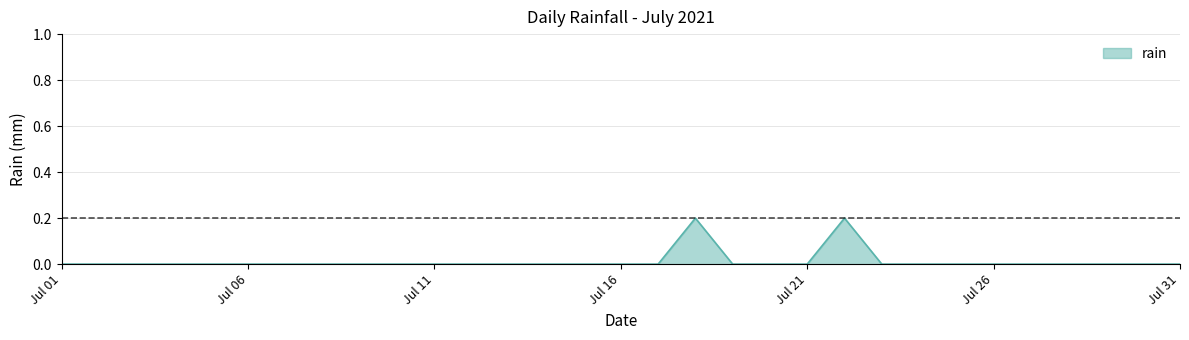

Reading left to right, what are all the values shown in this chart?

0.0	0.0	0.0	0.0	0.0	0.0	0.0	0.0	0.0	0.0	0.0	0.0	0.0	0.0	0.0	0.0	0.0	0.2	0.0	0.0	0.0	0.2	0.0	0.0	0.0	0.0	0.0	0.0	0.0	0.0	0.0